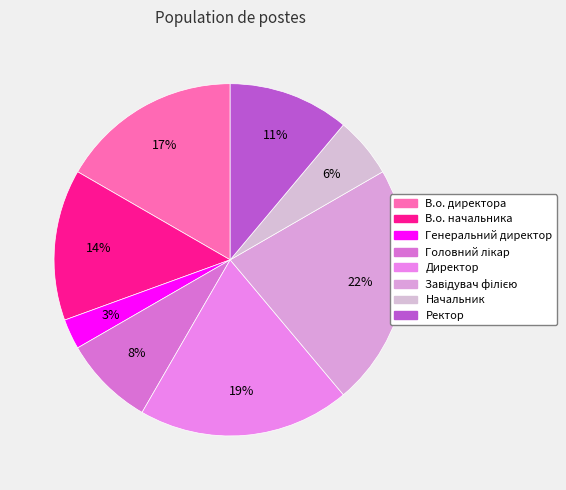

Is it true that Завідувач філією is 31% of the pie?

False